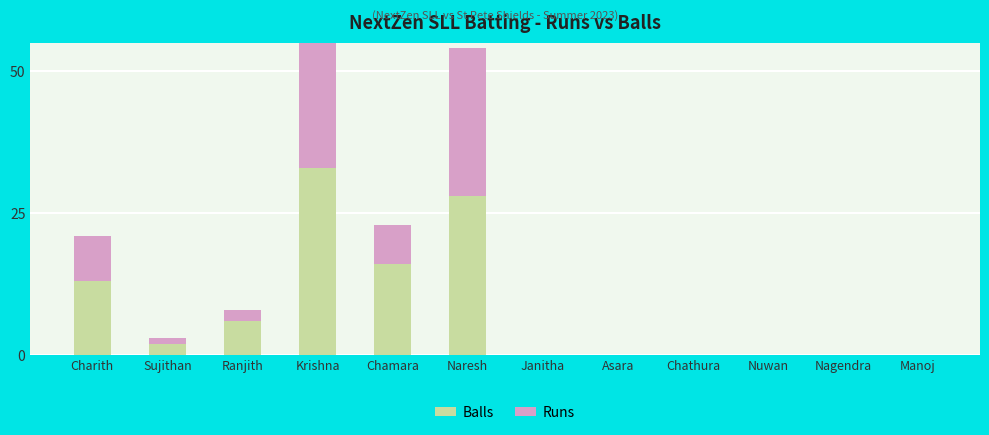

Which series has the widest spread of values?

Runs